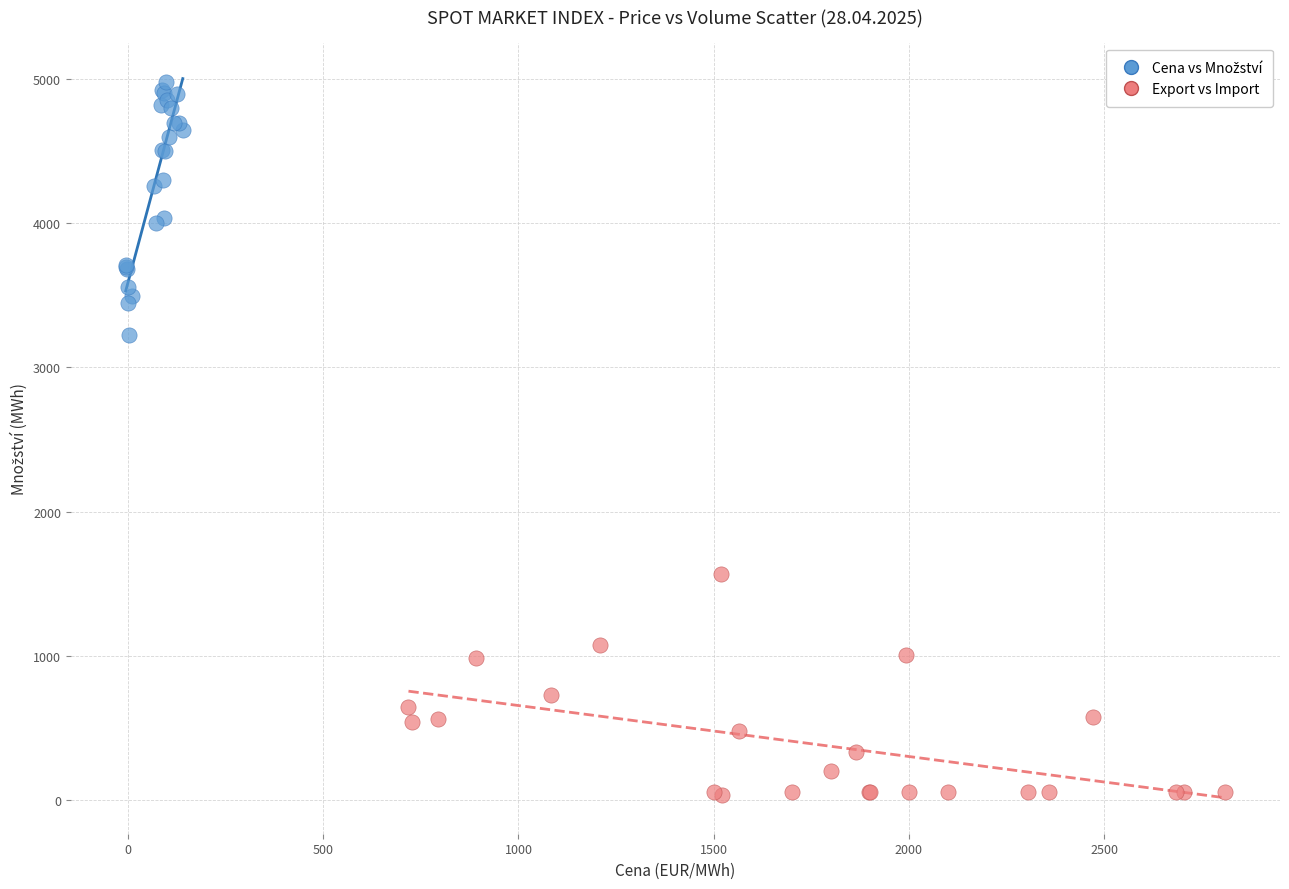

Which series contains the lowest Y value?

Export vs Import